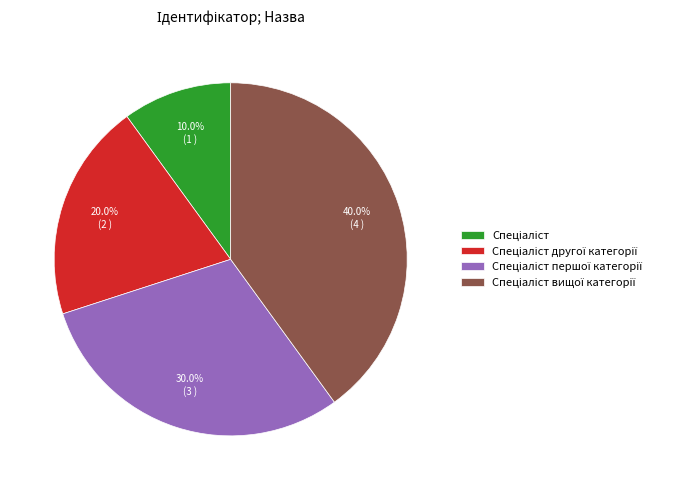

Is there a majority slice in this chart?

No